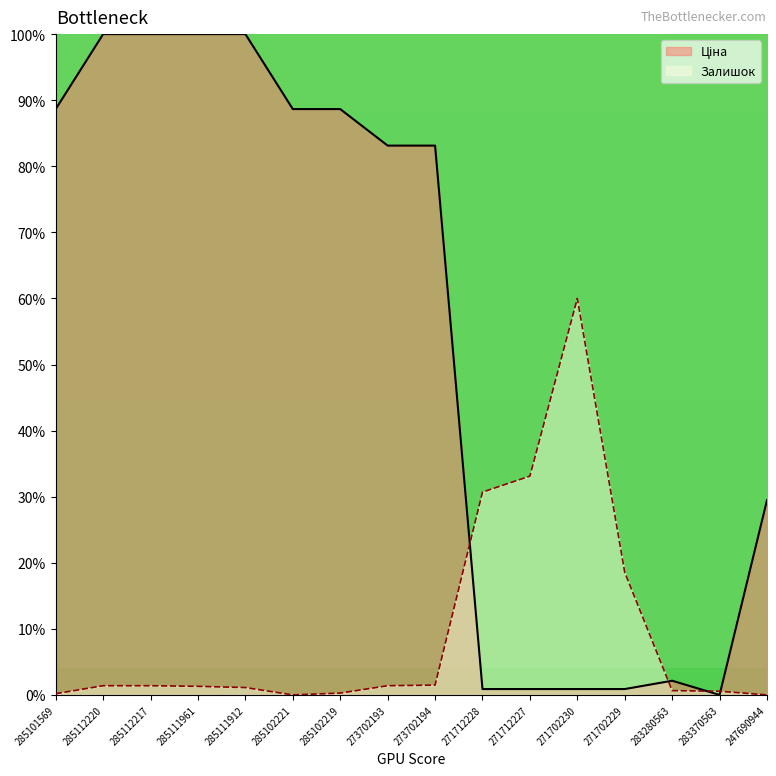

What is the average value of the Ціна series?

54.2